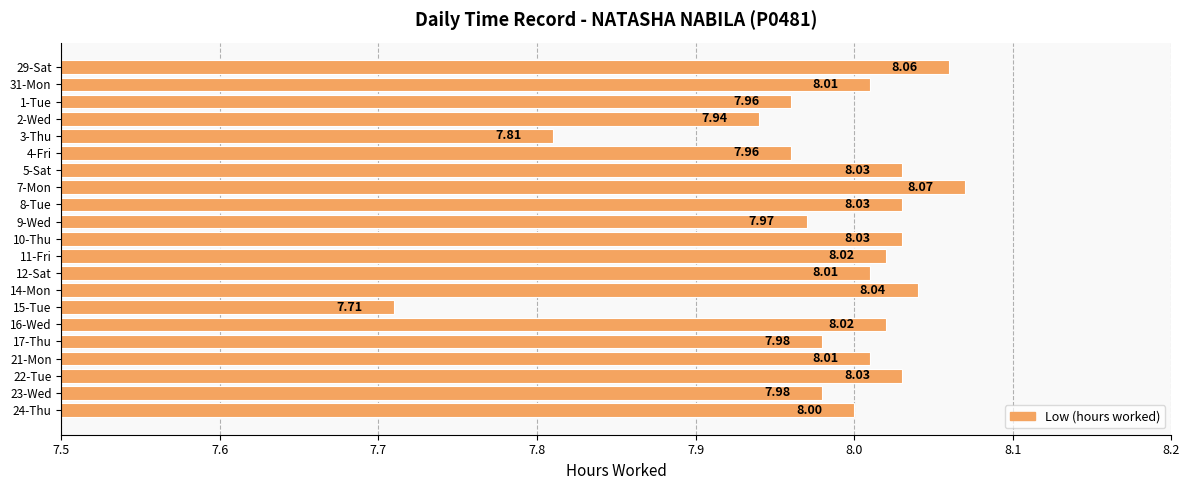

Where is the data nearest to the value 7?

15-Tue